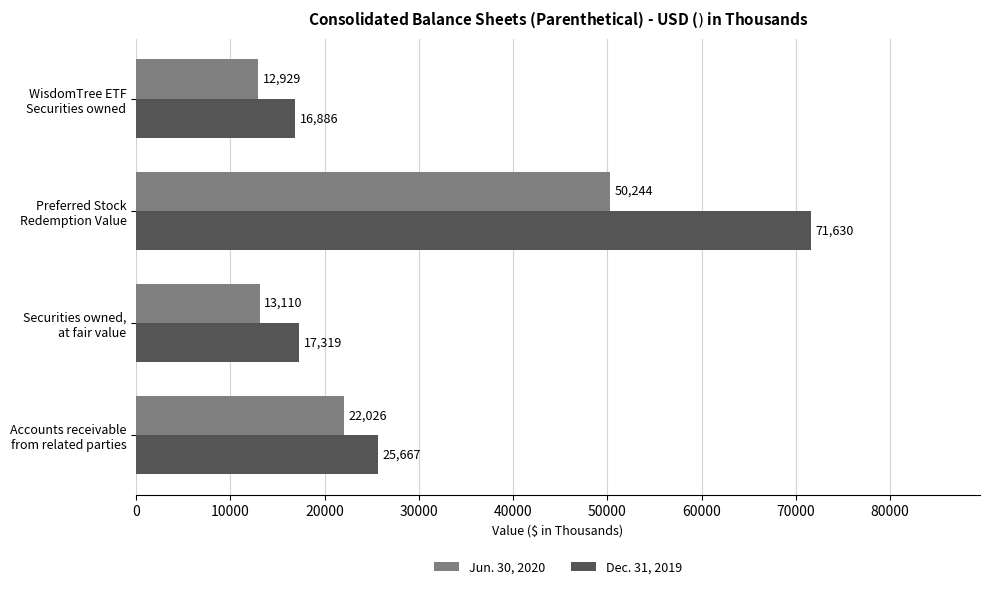

What is the sum of all Dec. 31, 2019 values?

131502